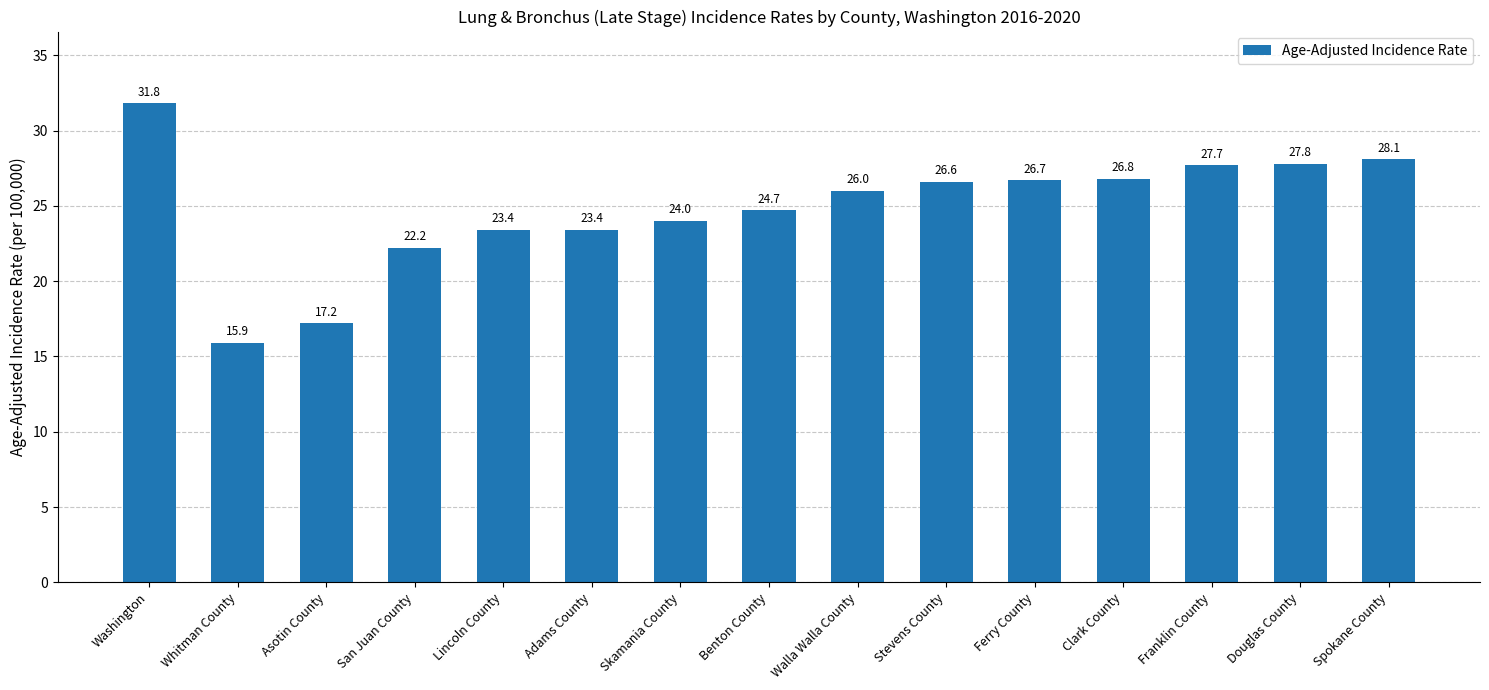

Are the bars grouped side by side (vs. stacked)?

No